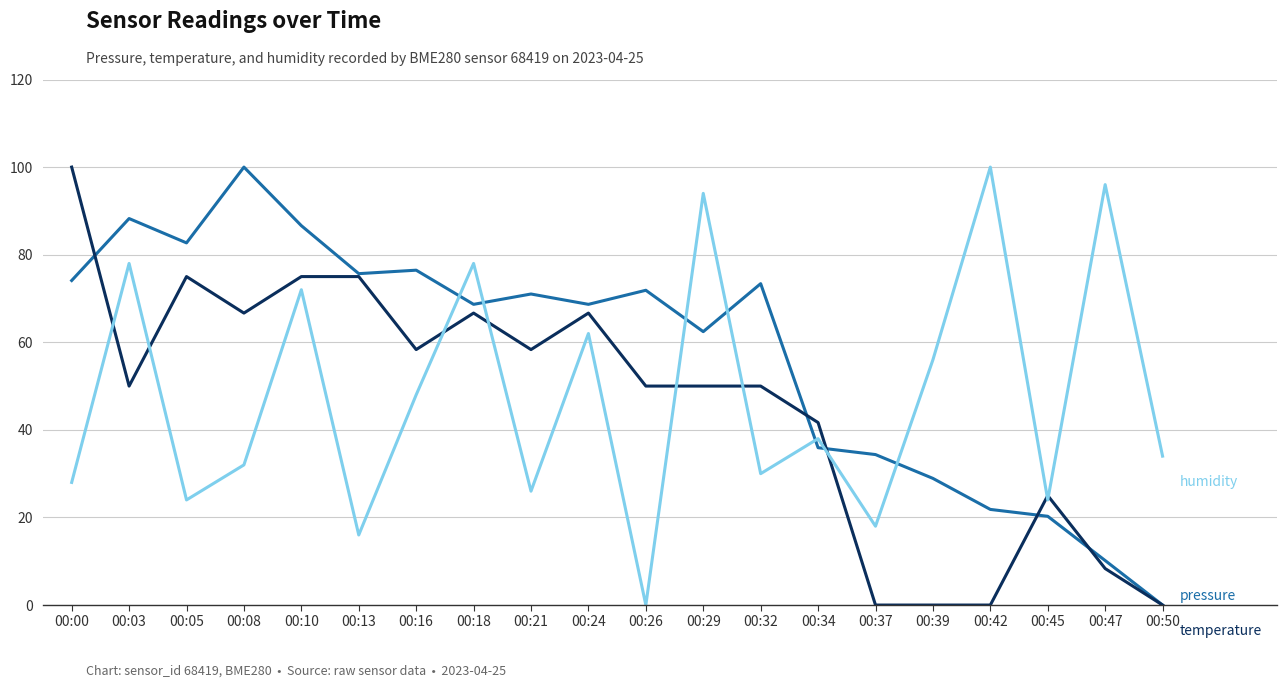

What is the greatest value displayed?

100.0